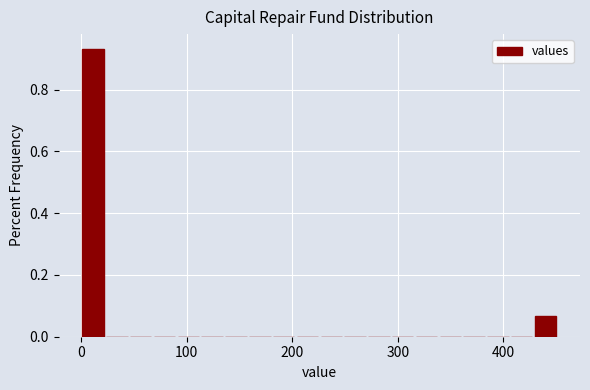

Around what value on the x-axis is the tallest bar? Give the approximate position of its centre, as read against the axis.

10